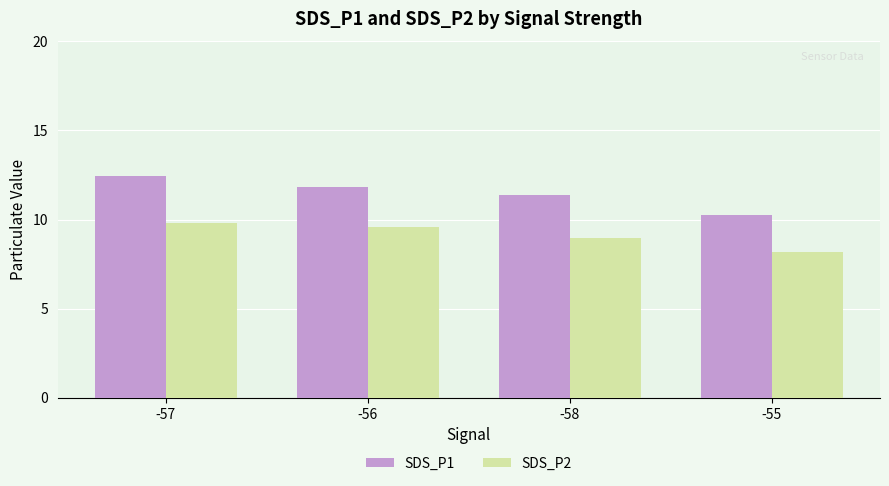

How many distinct data groups are displayed?

2